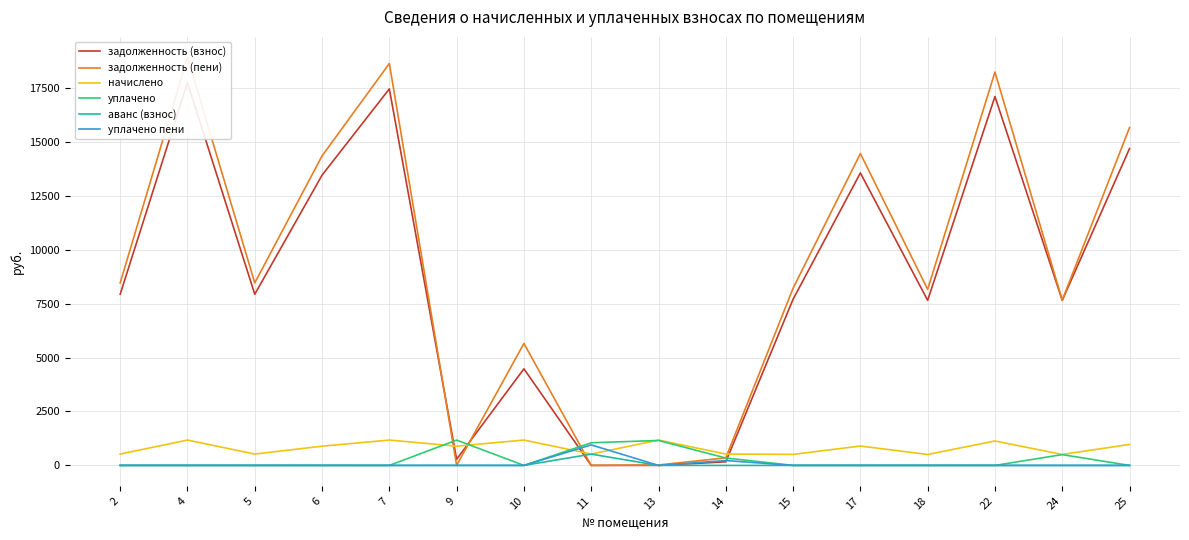

Where is уплачено пени nearest to the value 475?

14